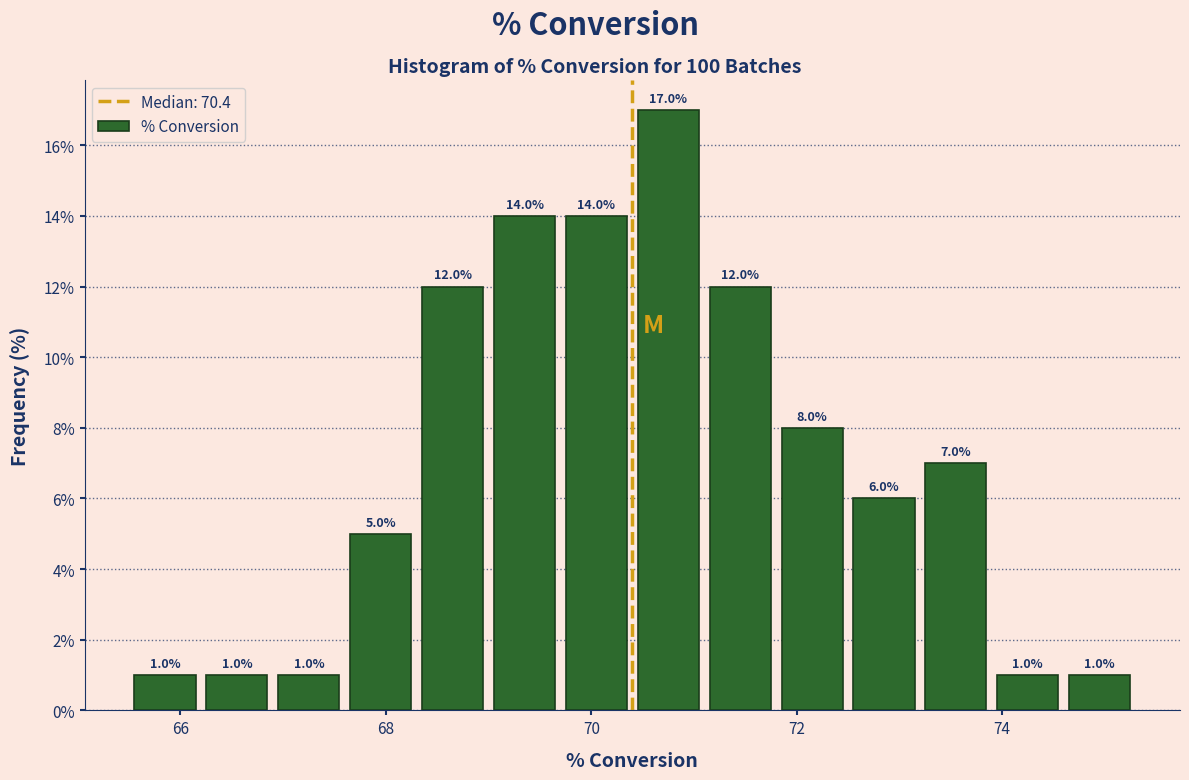

Around what value on the x-axis is the tallest bar? Give the approximate position of its centre, as read against the axis.

70.8